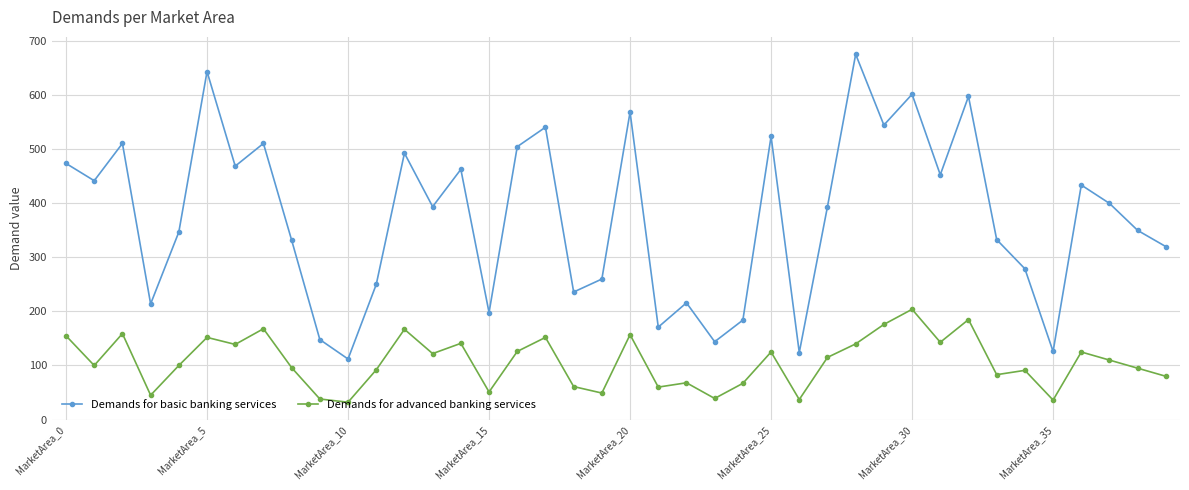

Rank the series by their average value, from lowest to highest.

Demands for advanced banking services, Demands for basic banking services